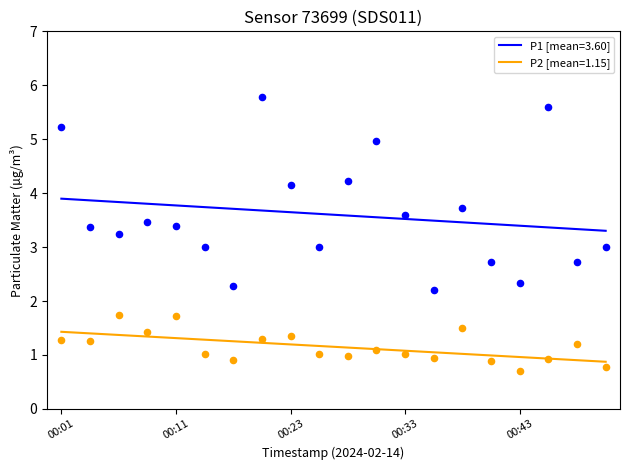

At which category is the sum across all series the highest?

00:21